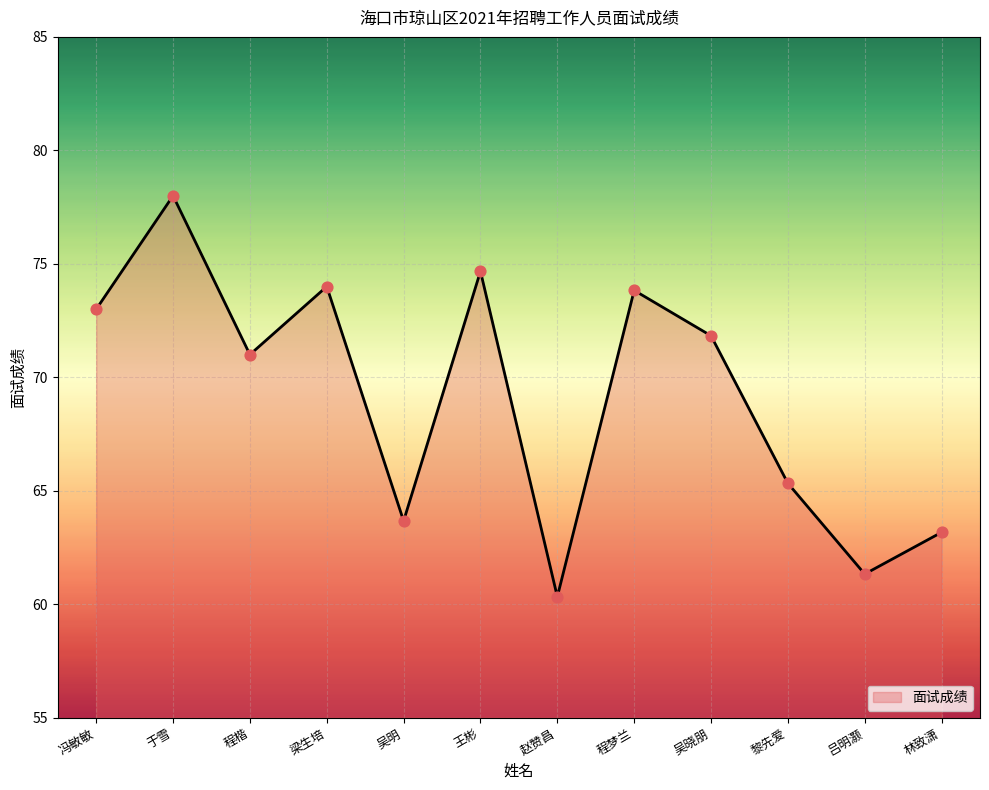

Between 梁生培 and 冯敏敏, which is larger?

梁生培